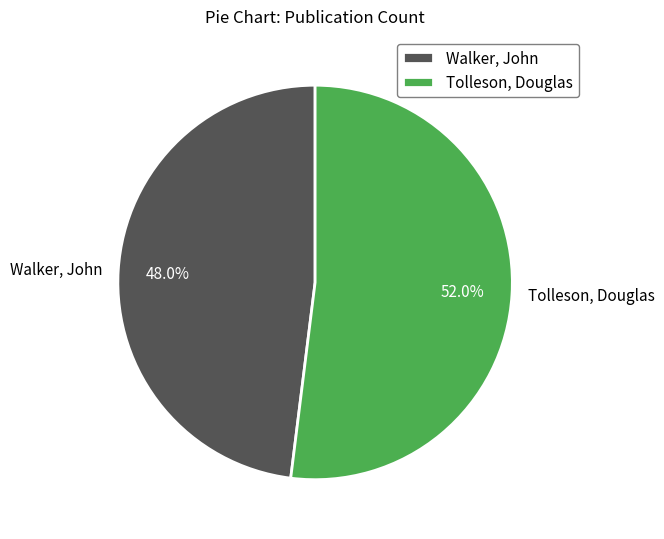

The Walker, John slice represents 55% of the pie. True or false?

False